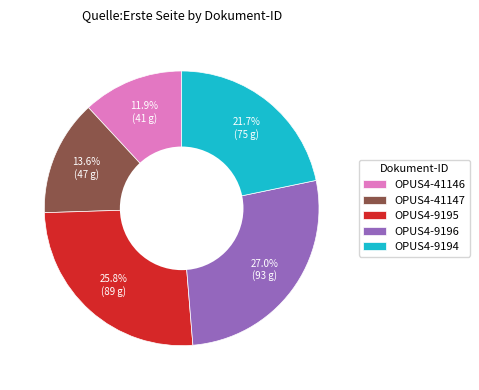

Rank the categories by value from lowest to highest.

OPUS4-41146, OPUS4-41147, OPUS4-9194, OPUS4-9195, OPUS4-9196